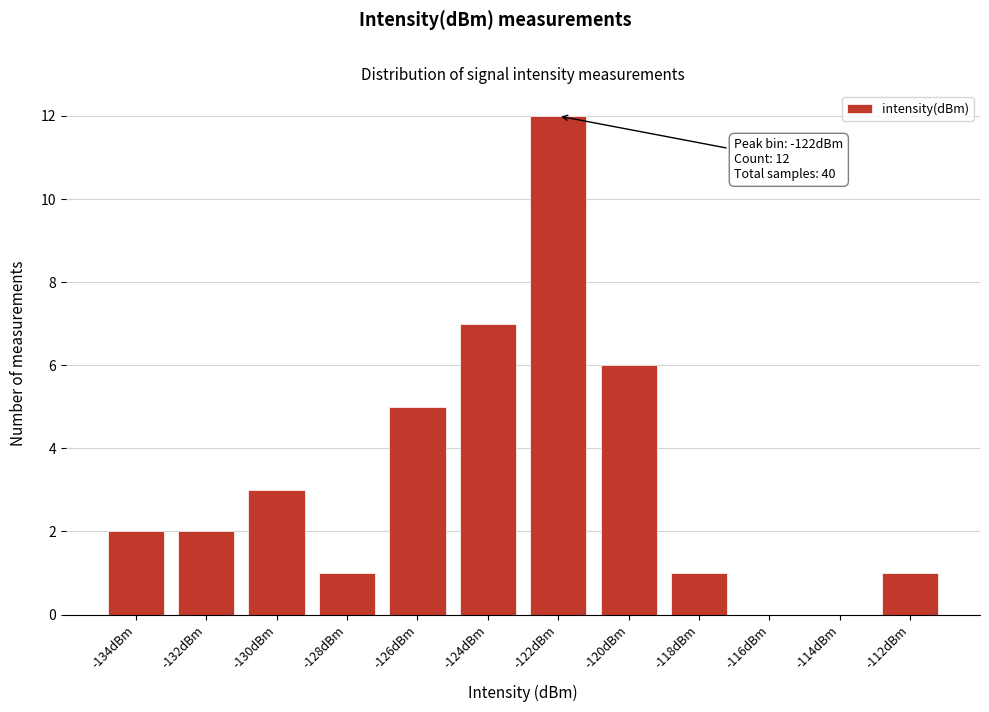

Reading left to right, transcribe all the data shown in this chart.

-134dBm=2	-132dBm=2	-130dBm=3	-128dBm=1	-126dBm=5	-124dBm=7	-122dBm=12	-120dBm=6	-118dBm=1	-116dBm=0	-114dBm=0	-112dBm=1